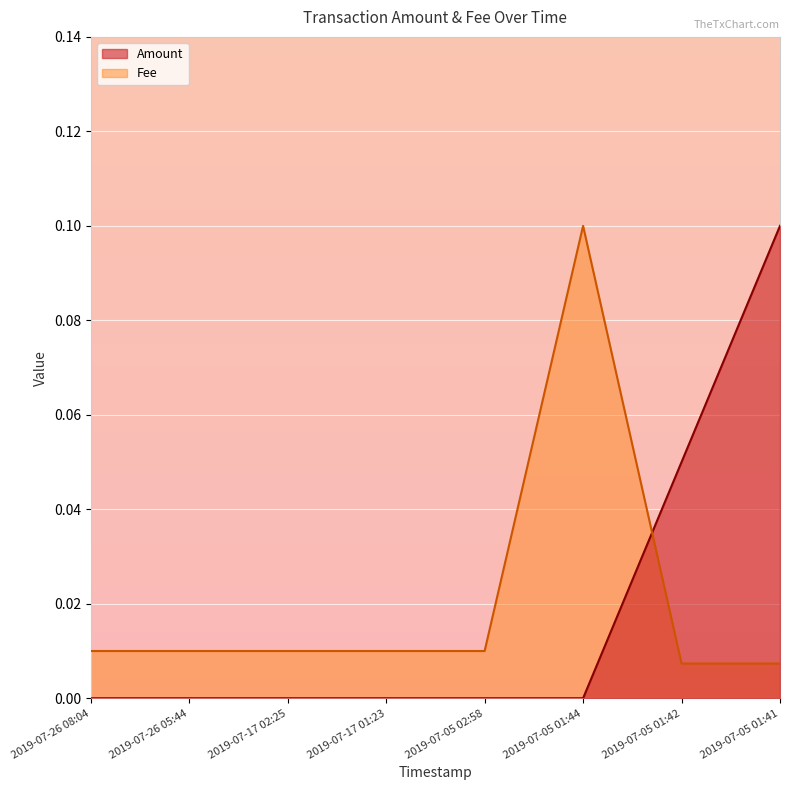

Reading left to right, transcribe all the data shown in this chart.

Amount: 2019-07-26 08:04=0.0	2019-07-26 05:44=0.0	2019-07-17 02:25=0.0	2019-07-17 01:23=0.0	2019-07-05 02:58=0.0	2019-07-05 01:44=0.0	2019-07-05 01:42=0.1	2019-07-05 01:41=0.1
Fee: 2019-07-26 08:04=0.0	2019-07-26 05:44=0.0	2019-07-17 02:25=0.0	2019-07-17 01:23=0.0	2019-07-05 02:58=0.0	2019-07-05 01:44=0.1	2019-07-05 01:42=0.0	2019-07-05 01:41=0.0